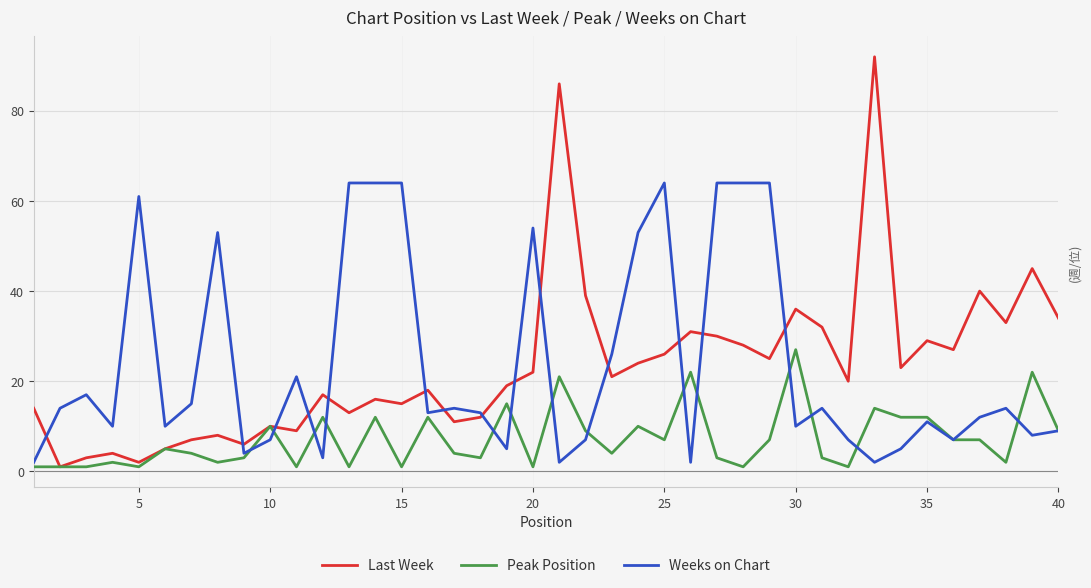

Which series has the largest range (max minus min)?

Last Week